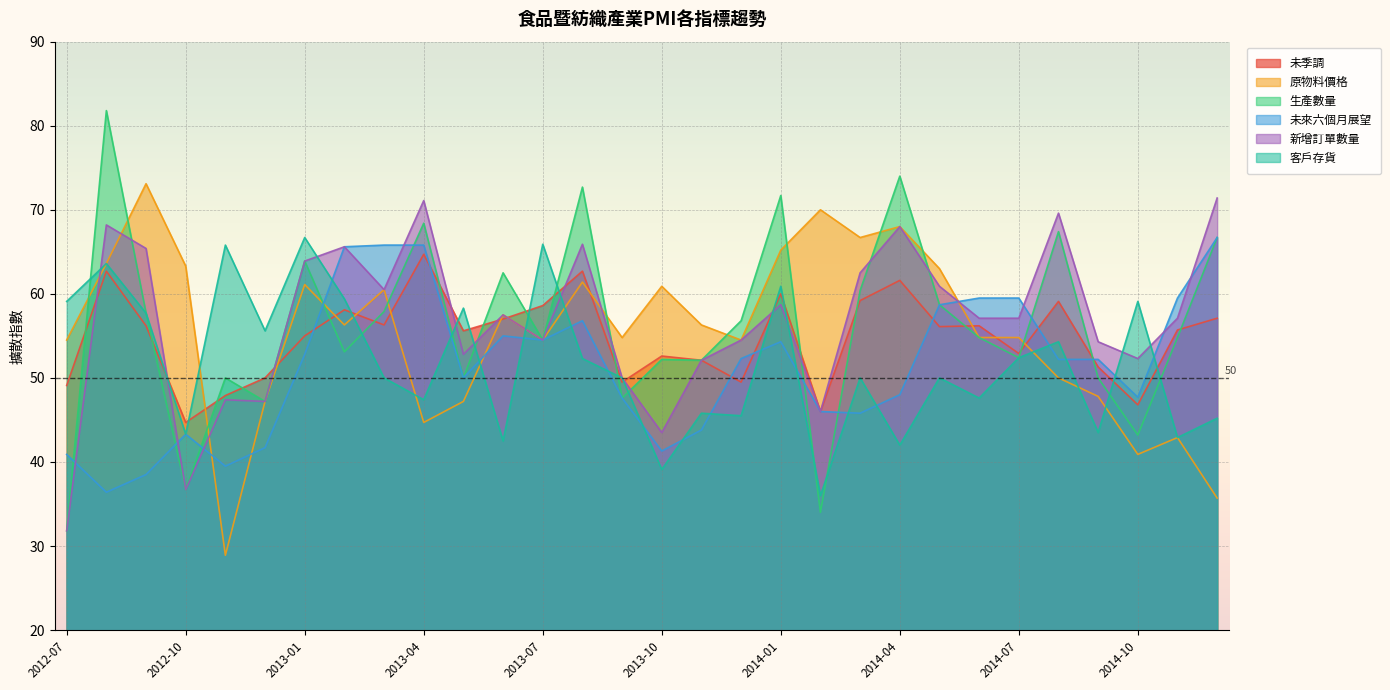

True or false: 生產數量 has a value of 22.8 at 2013-07.

False